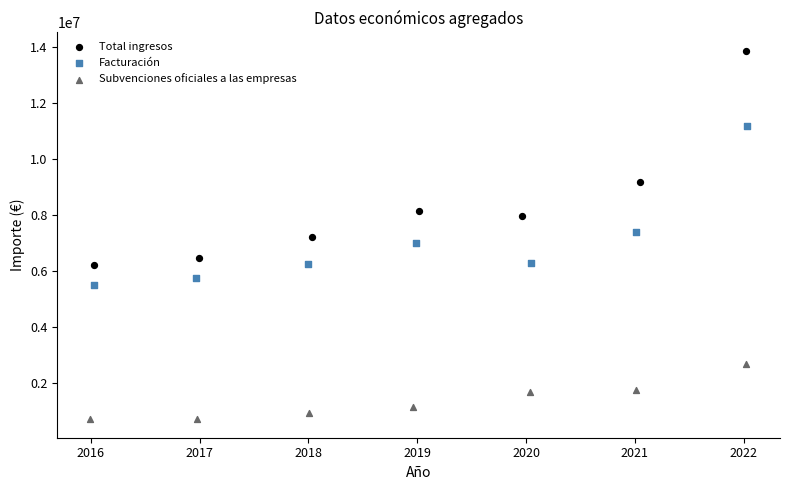

Which series contains the highest Y value?

Total ingresos